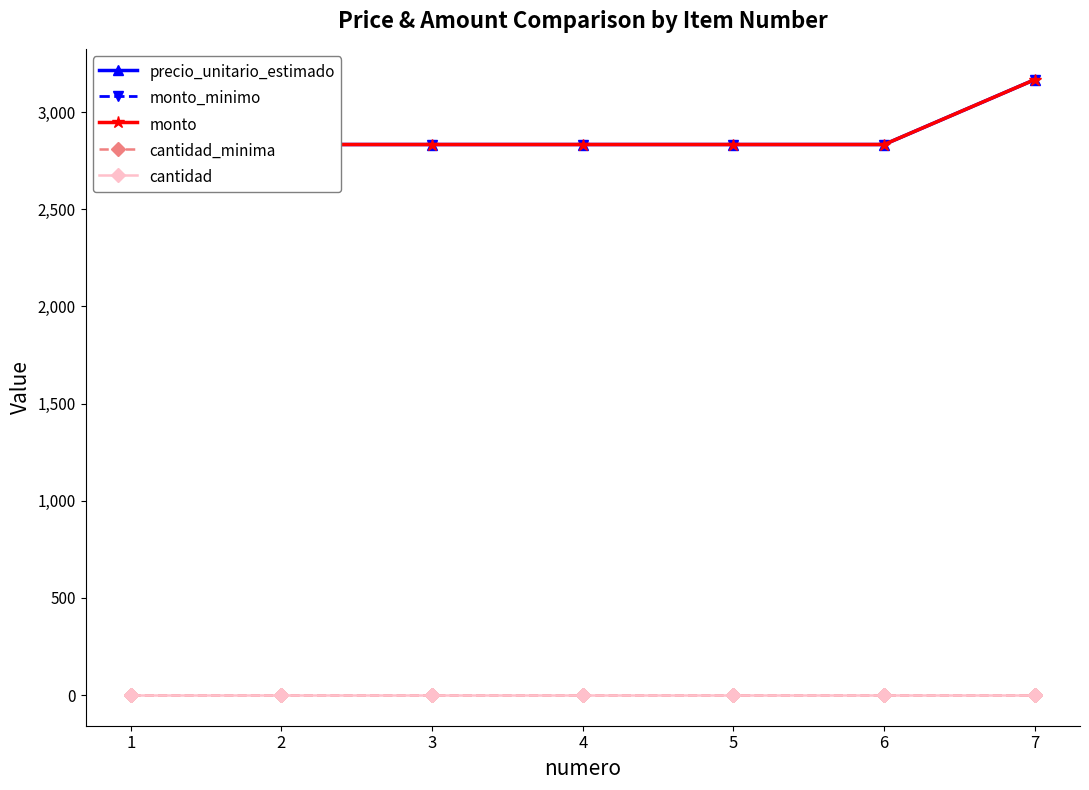

What is the maximum value shown in the chart?

3167